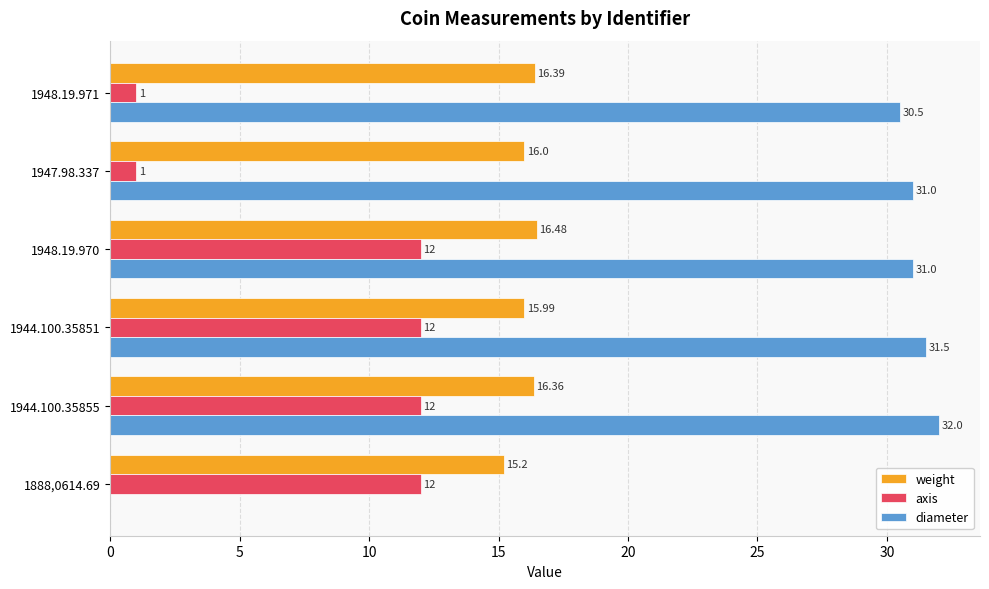

Which series has the largest total across all categories?

diameter